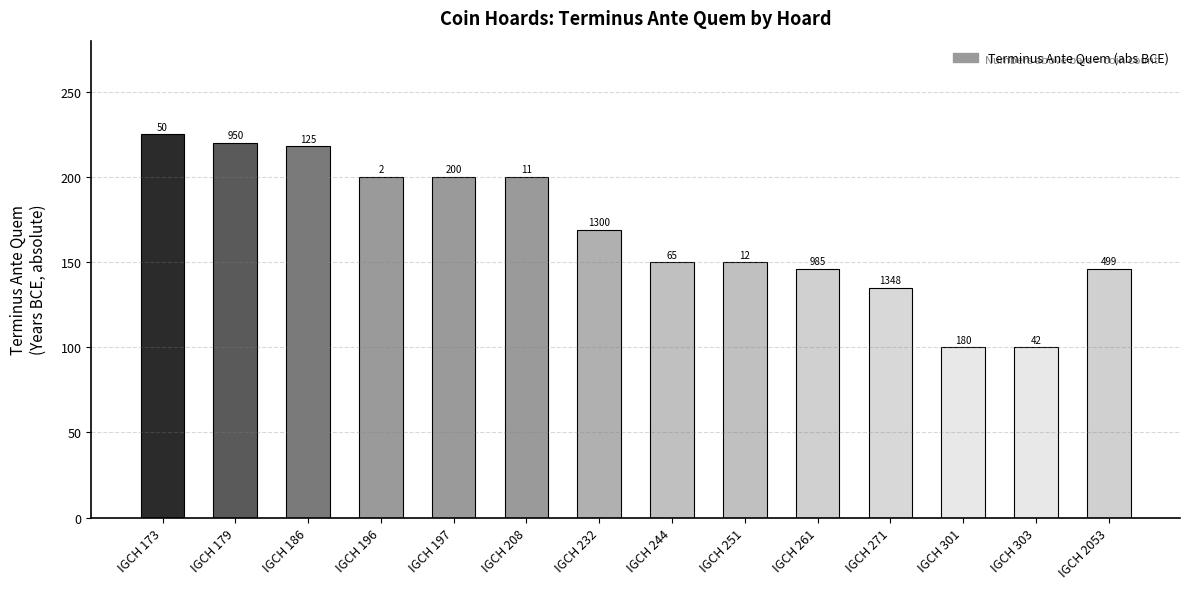

Reading left to right, transcribe all the data shown in this chart.

IGCH 173=225	IGCH 179=220	IGCH 186=218	IGCH 196=200	IGCH 197=200	IGCH 208=200	IGCH 232=169	IGCH 244=150	IGCH 251=150	IGCH 261=146	IGCH 271=135	IGCH 301=100	IGCH 303=100	IGCH 2053=146